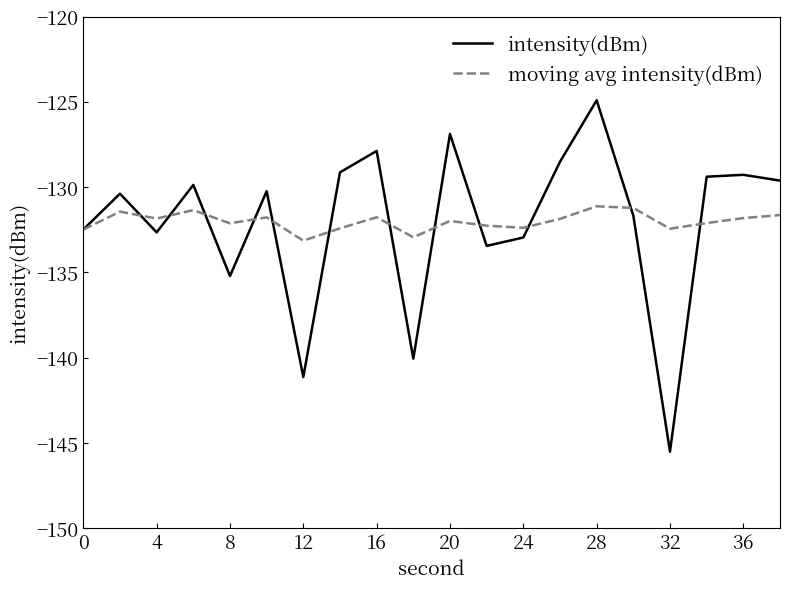

What is the maximum value for intensity(dBm)?

-124.9